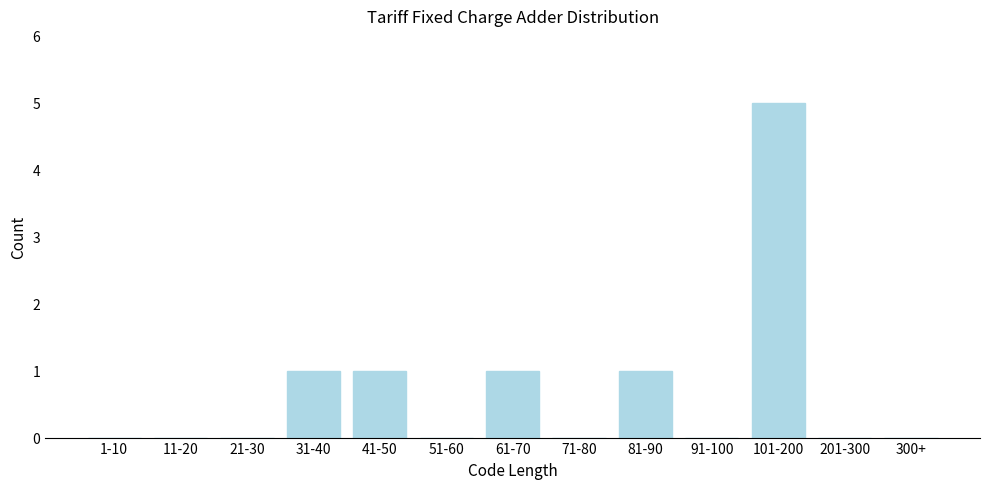

Reading left to right, extract all data points from this chart.

1-10=0	11-20=0	21-30=0	31-40=1	41-50=1	51-60=0	61-70=1	71-80=0	81-90=1	91-100=0	101-200=5	201-300=0	300+=0